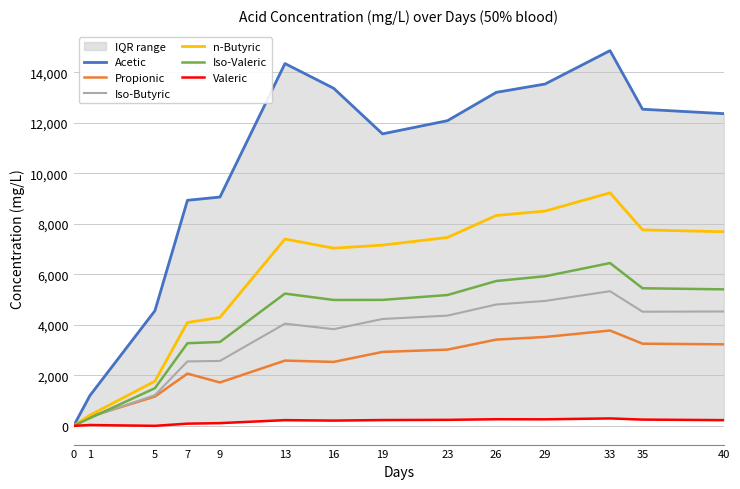

What is the value of the Valeric point at the 5th from the left?

106.9